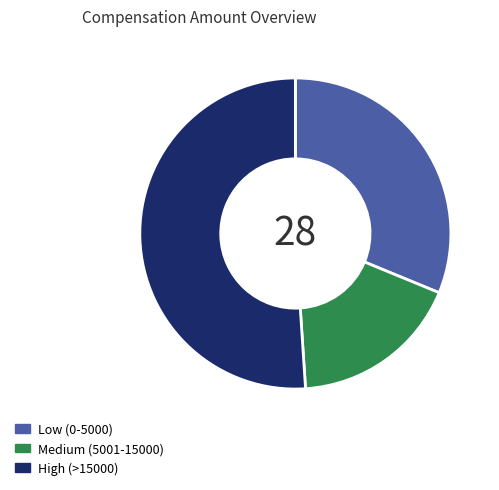

Does any single category account for the majority?

Yes